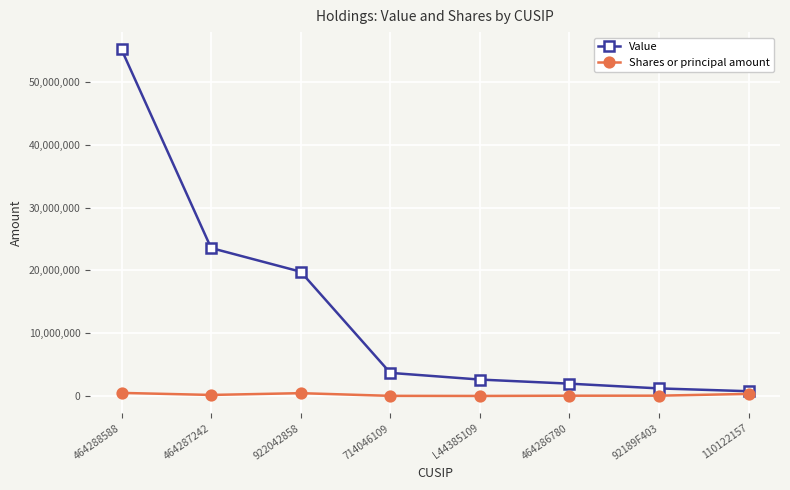

At which category does the chart reach its peak across all series?

464288588